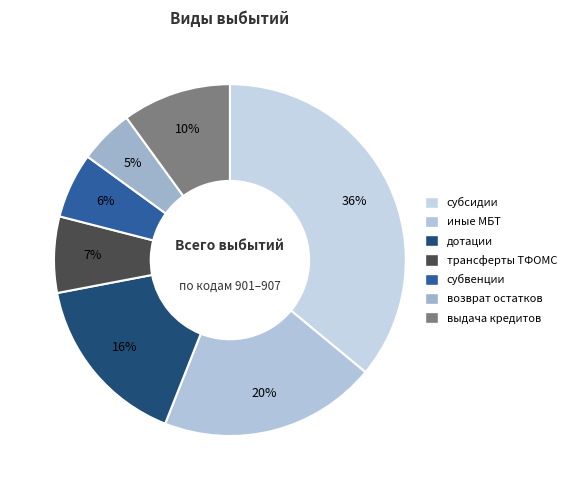

Count the number of slices in the pie.

7